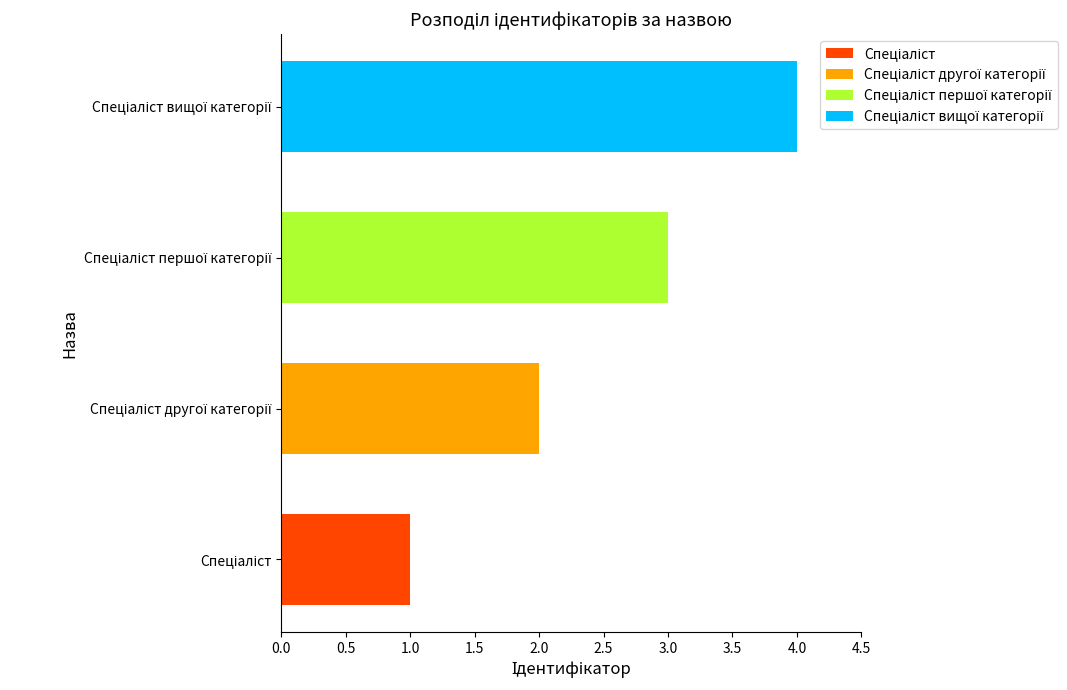

How many data points does each series have?

4